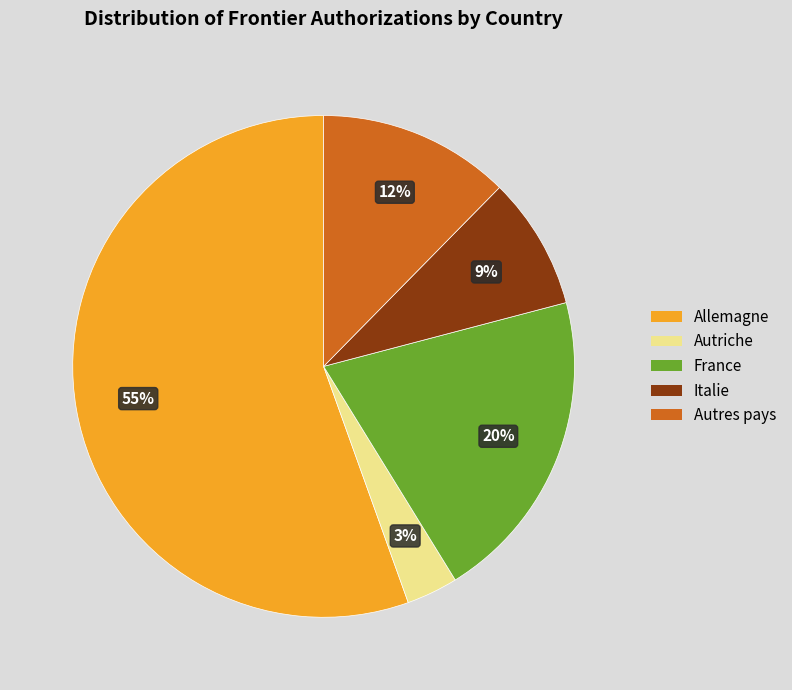

Which category has the biggest portion of the pie?

Allemagne